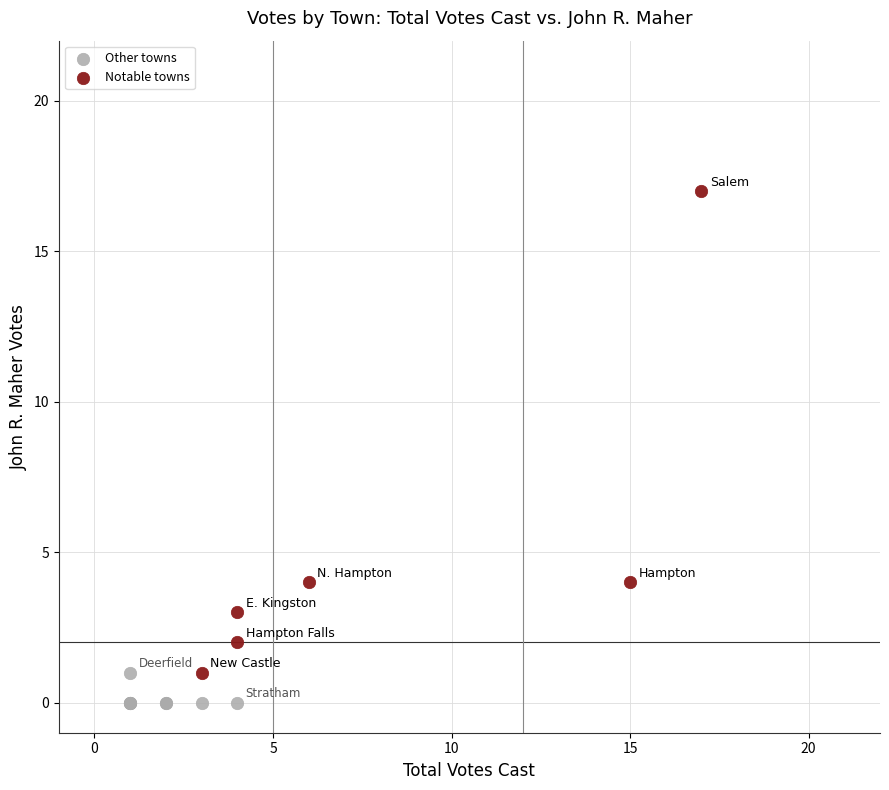

Which series contains the lowest Y value?

Other towns